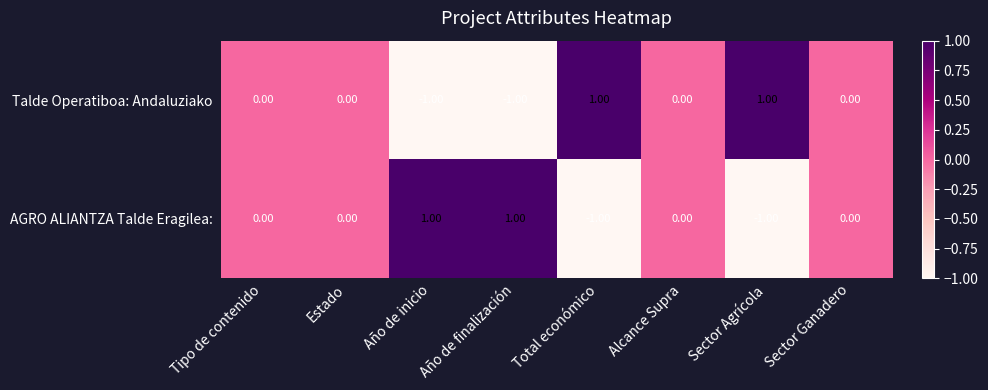

List the series in order of their peak value, lowest first.

Talde Operatiboa: Andaluziako, AGRO ALIANTZA Talde Eragilea: